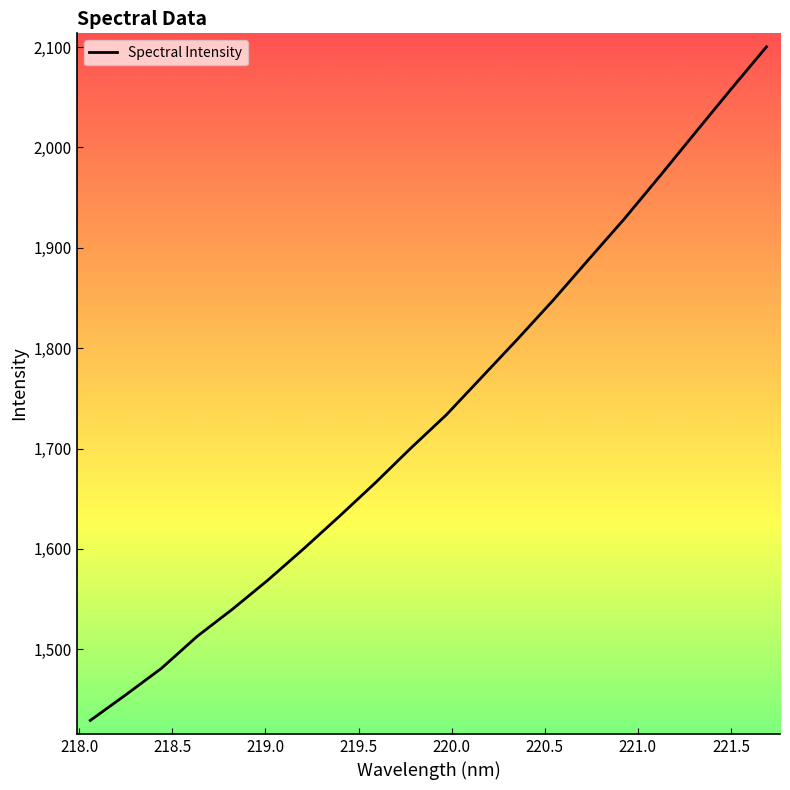

Does the chart display data point markers on the line(s)?

No